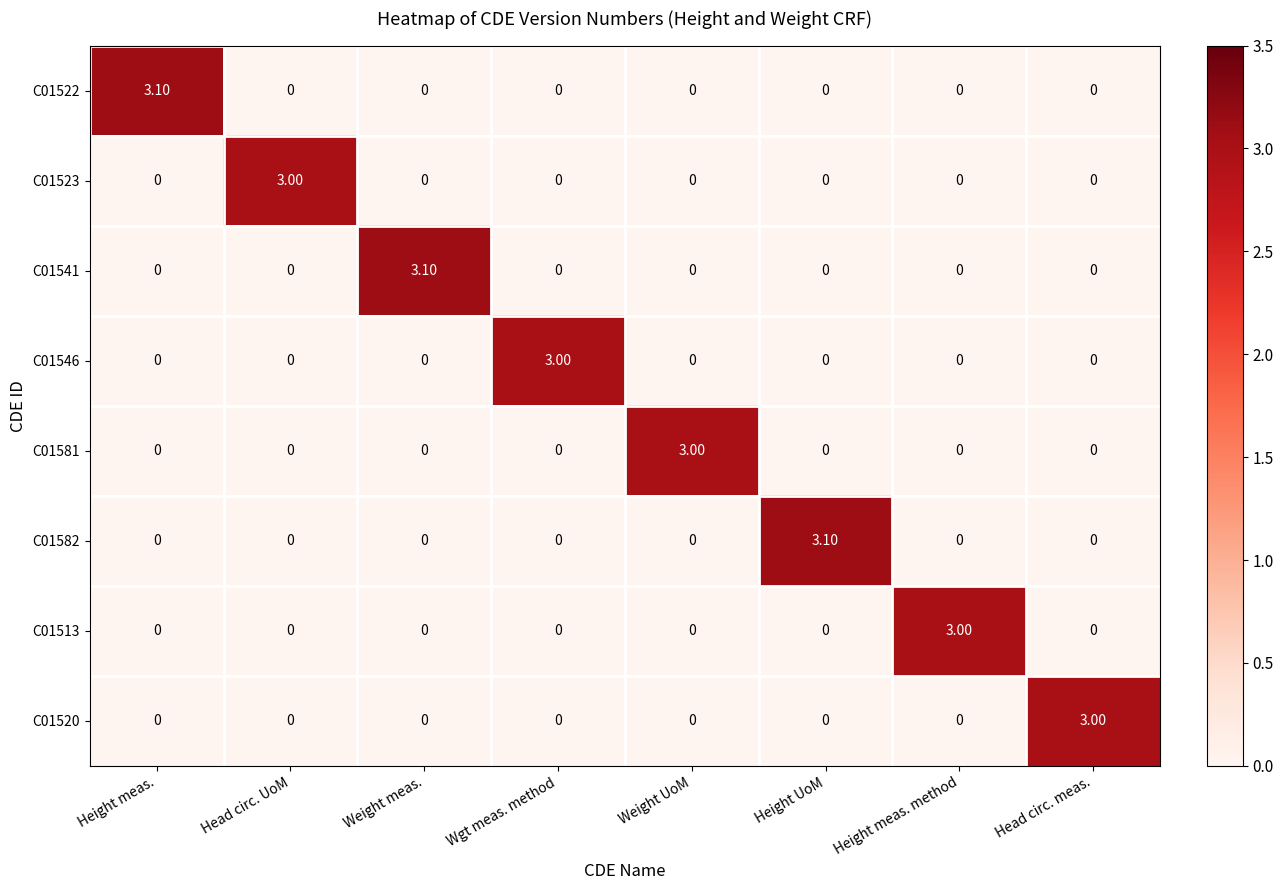

At how many categories does at least one series exceed 1?

8